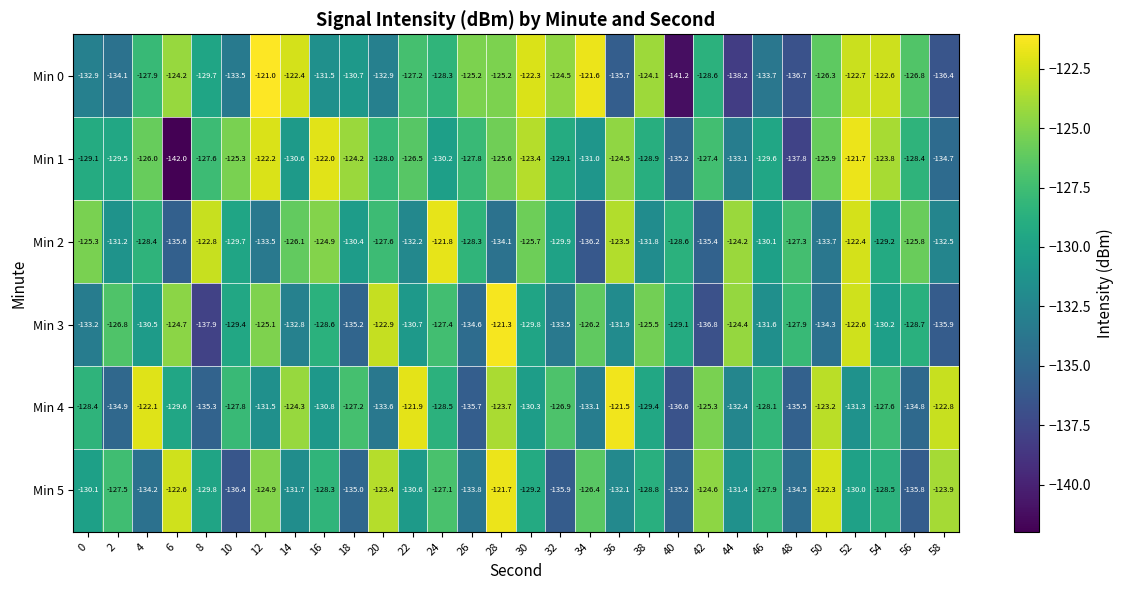

List the labels in order of Min 2 value, largest first.

24, 52, 8, 36, 44, 16, 0, 30, 56, 14, 48, 20, 26, 4, 40, 54, 10, 32, 46, 18, 2, 38, 22, 58, 12, 50, 28, 42, 6, 34